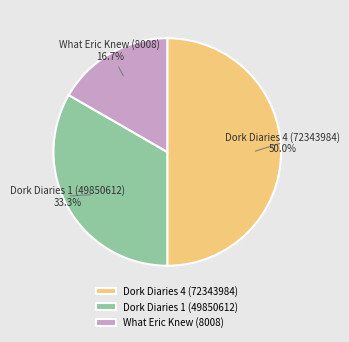

Approximately how many times larger is the value at Dork Diaries 1 (49850612) compared to What Eric Knew (8008)?

2.0